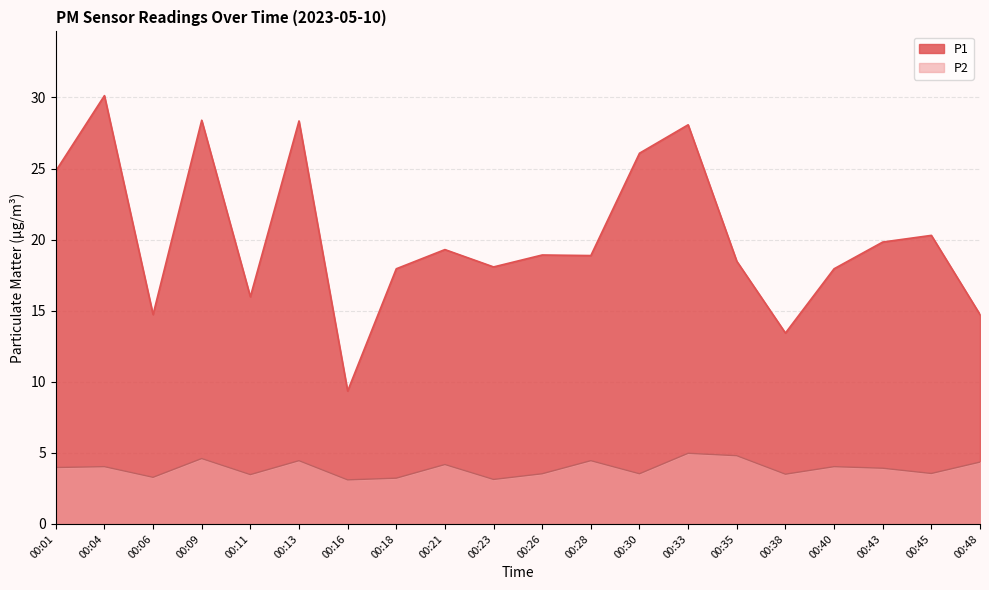

What is the total value across all series at 00:30?

29.6